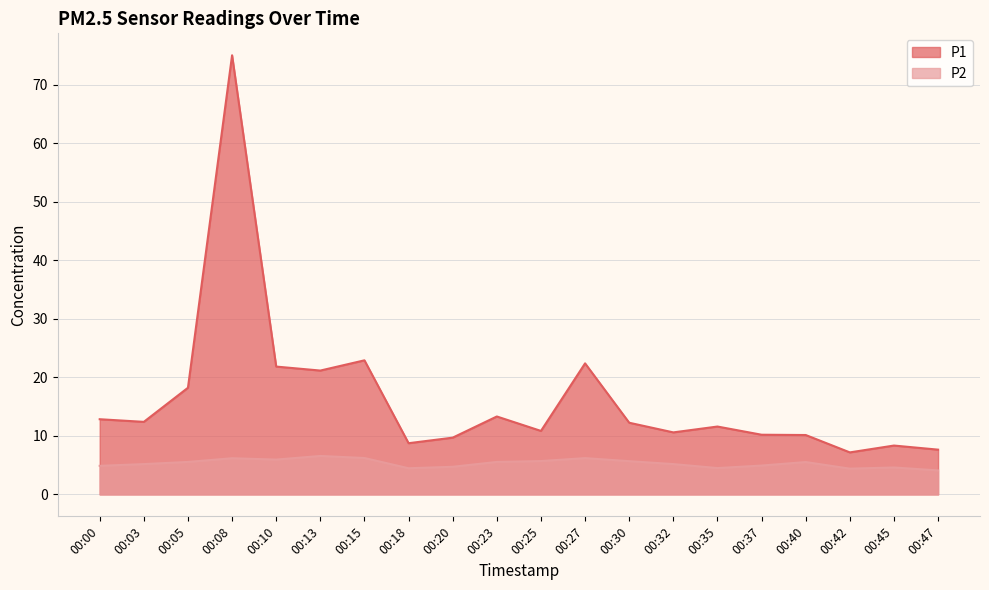

At which label does P2 reach its peak?

00:13